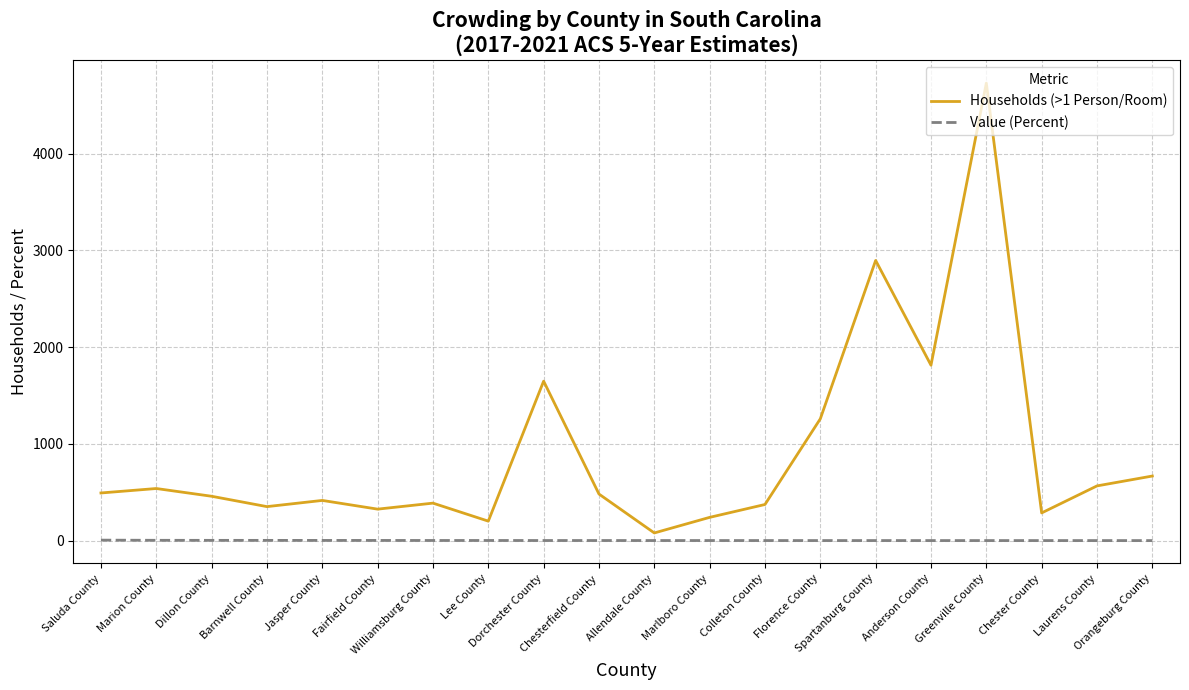

What is the greatest value displayed?

4728.0